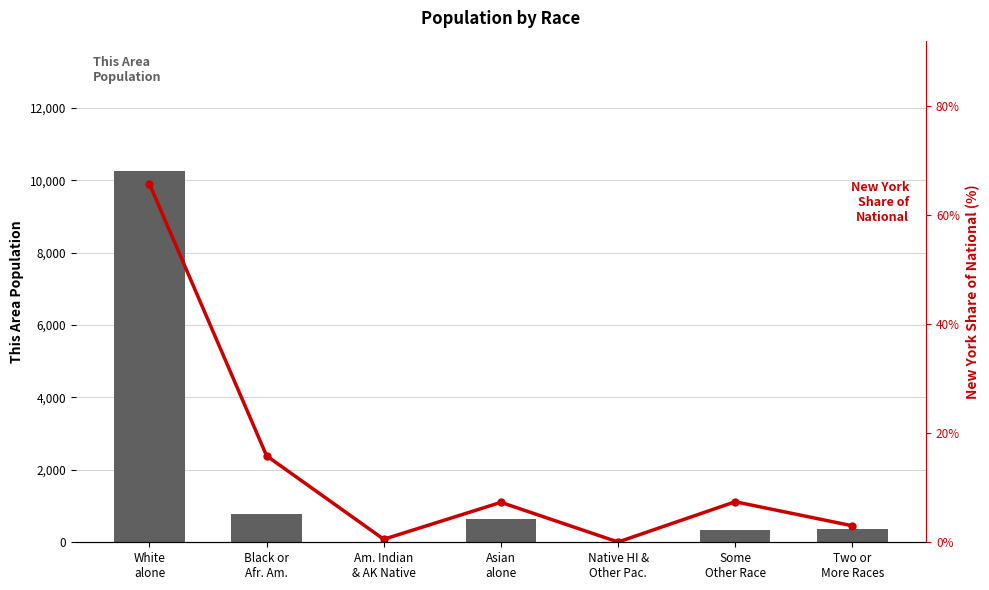

Which label corresponds to the largest value in the chart?

White
alone